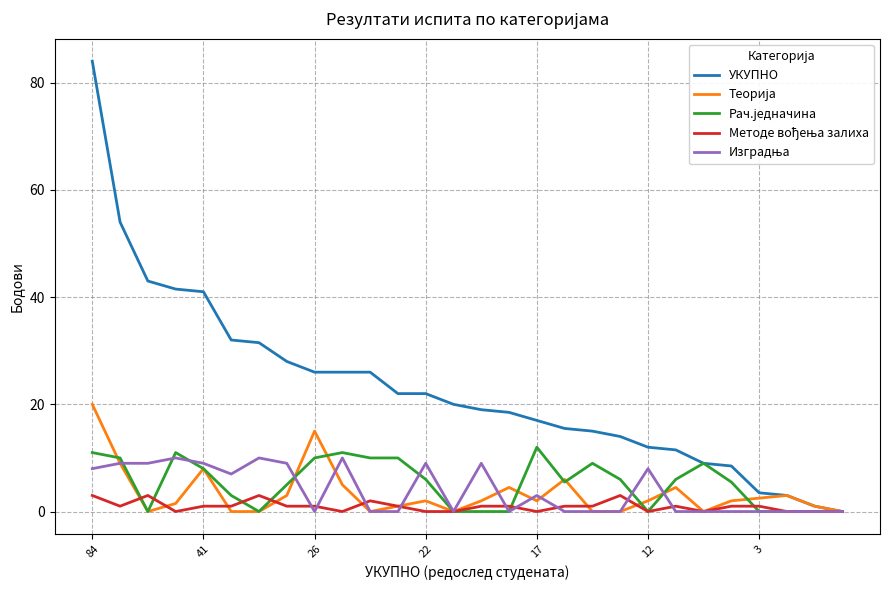

Which series has the widest spread of values?

УКУПНО